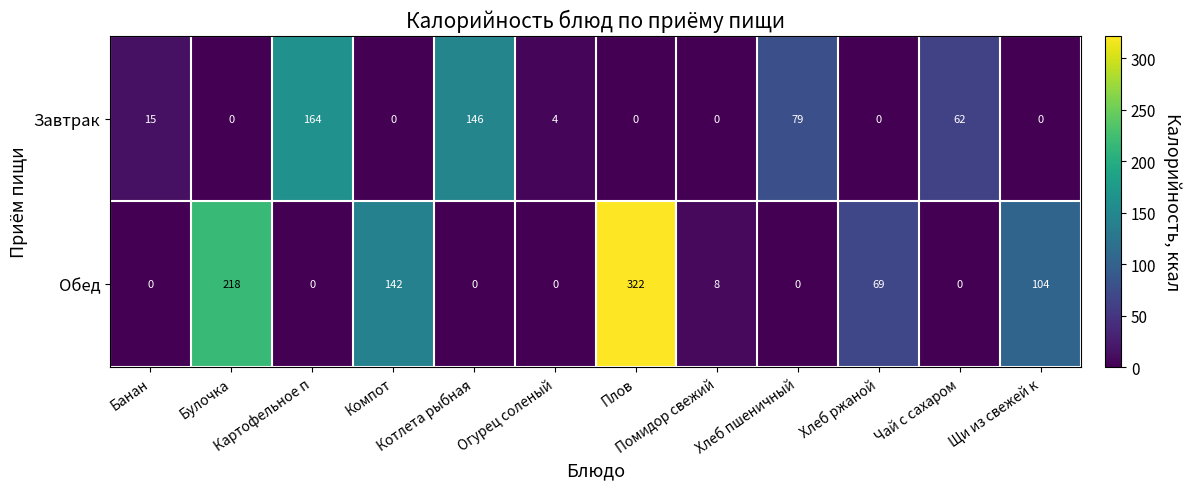

Rank the series by their maximum value, from highest to lowest.

Обед, Завтрак